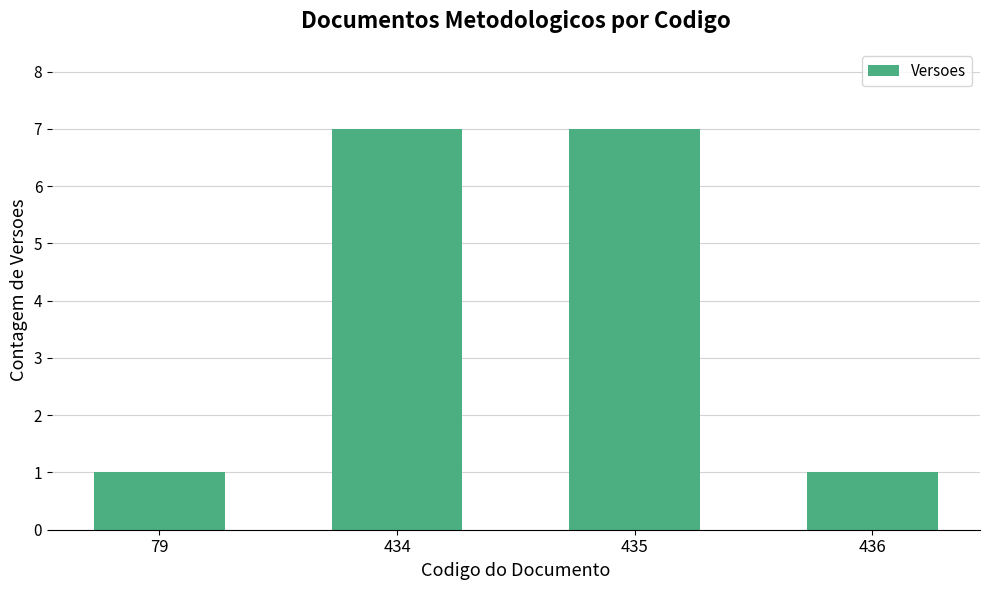

What is the difference between the values at 435 and 79?

6